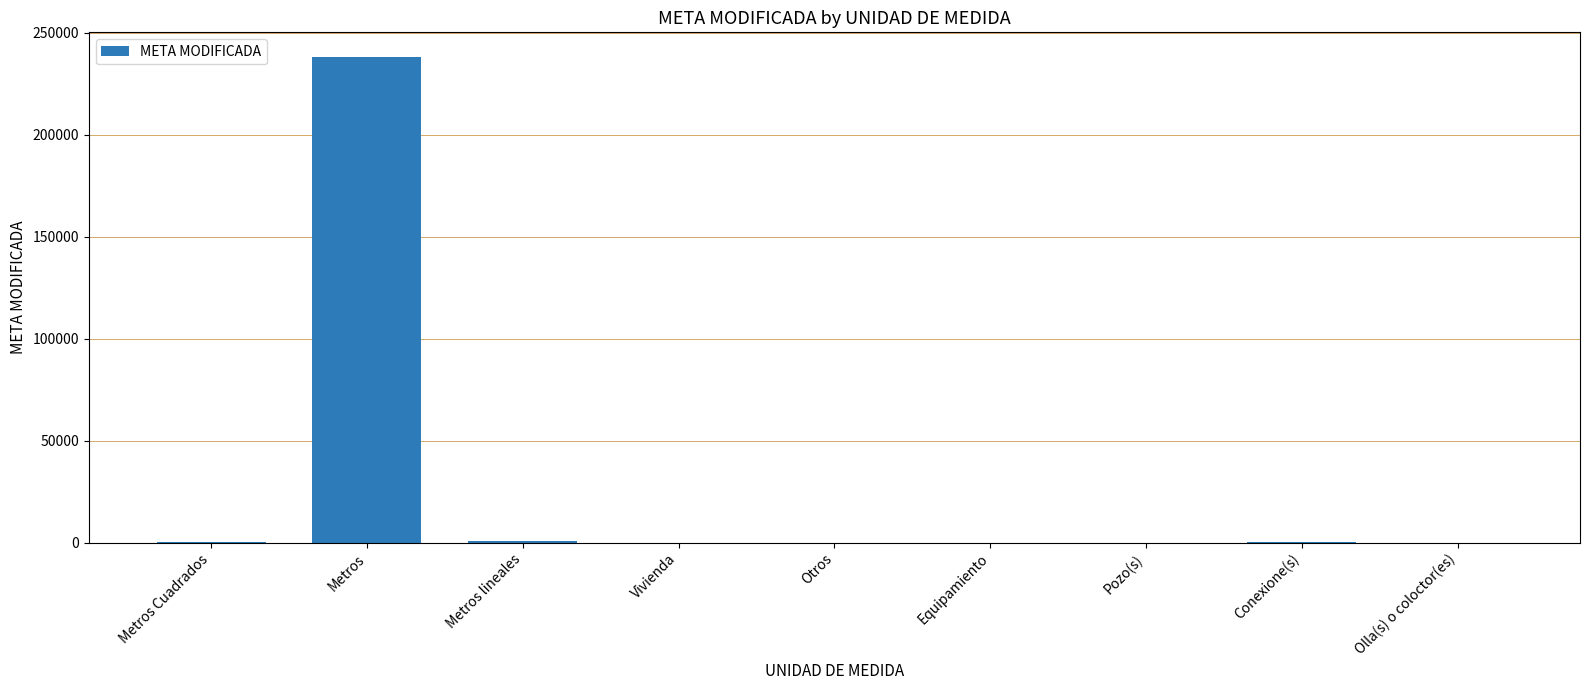

The value at Metros is 238287.0. True or false?

True